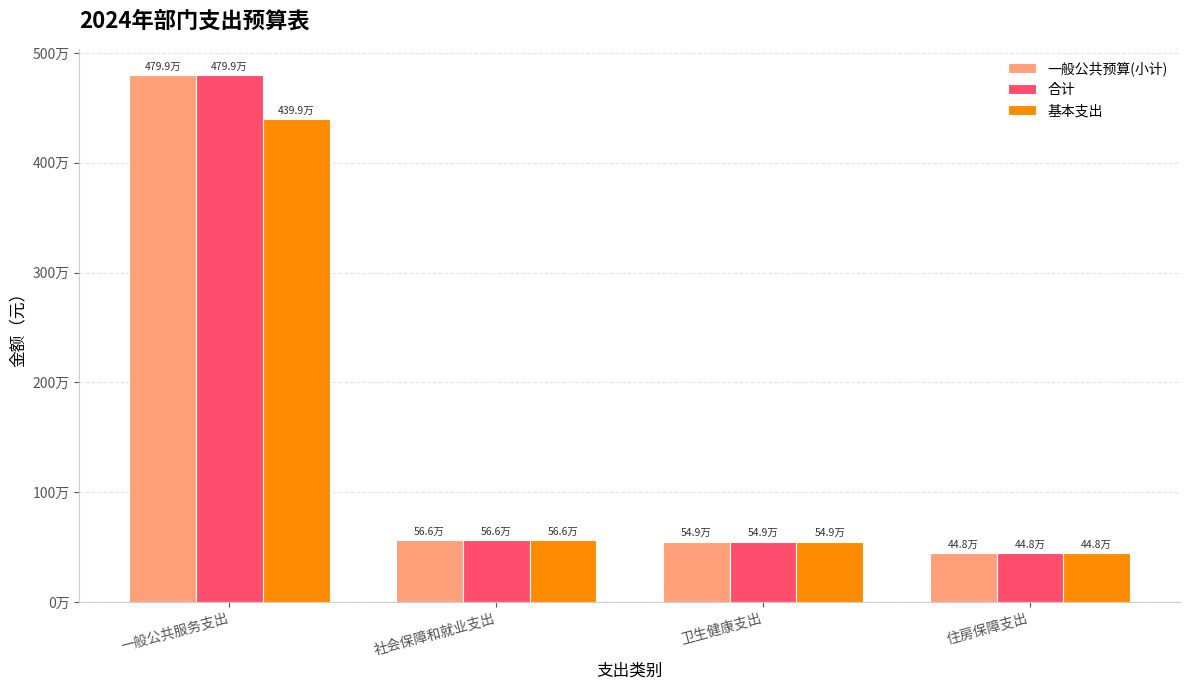

Reading right to left, what are all the values shown in this chart?

一般公共预算(小计): 447794.4	548717.6	565715.2	4798582.8
合计: 447794.4	548717.6	565715.2	4798582.8
基本支出: 447794.4	548717.6	565715.2	4398582.8